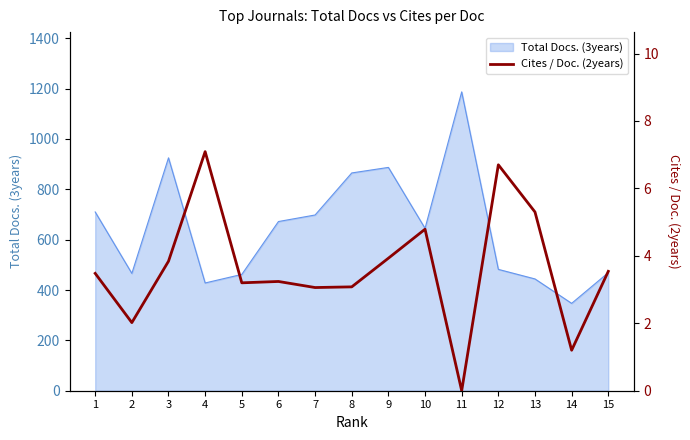

List the labels in order of value, largest first.

4, 12, 13, 10, 9, 3, 15, 1, 6, 5, 8, 7, 2, 14, 11